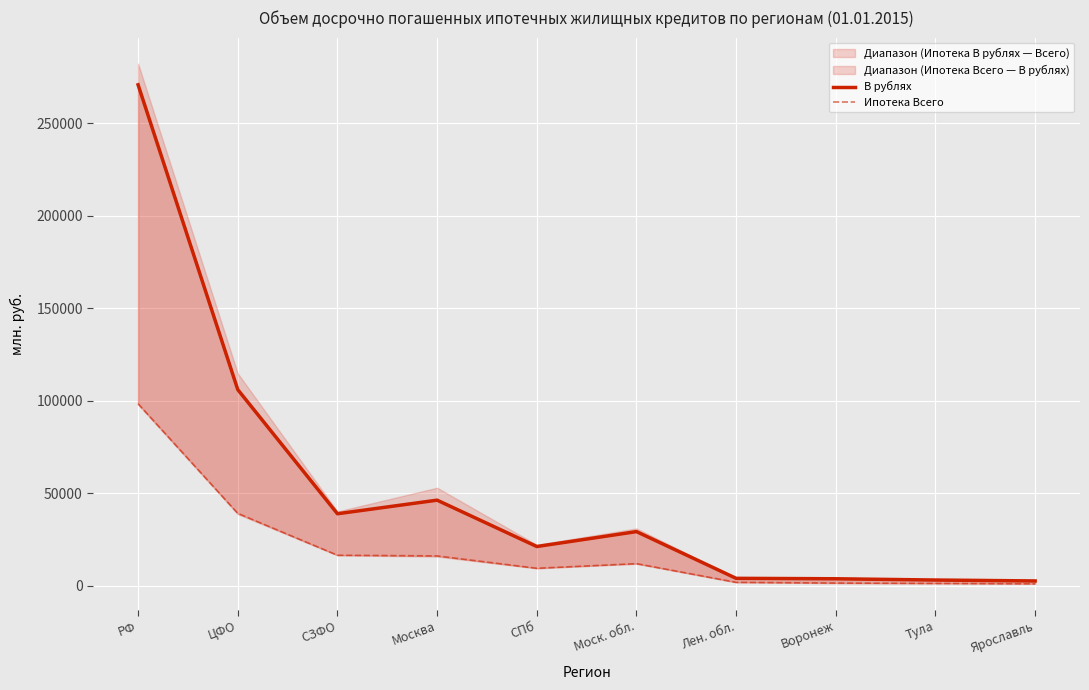

Reading right to left, extract all data points from this chart.

В рублях: 2486	2983	3667	3900	29168	21102	46167	38825	105956	270771
Ипотека Всего: 942	1146	1345	1729	11840	9338	16027	16388	39043	98328